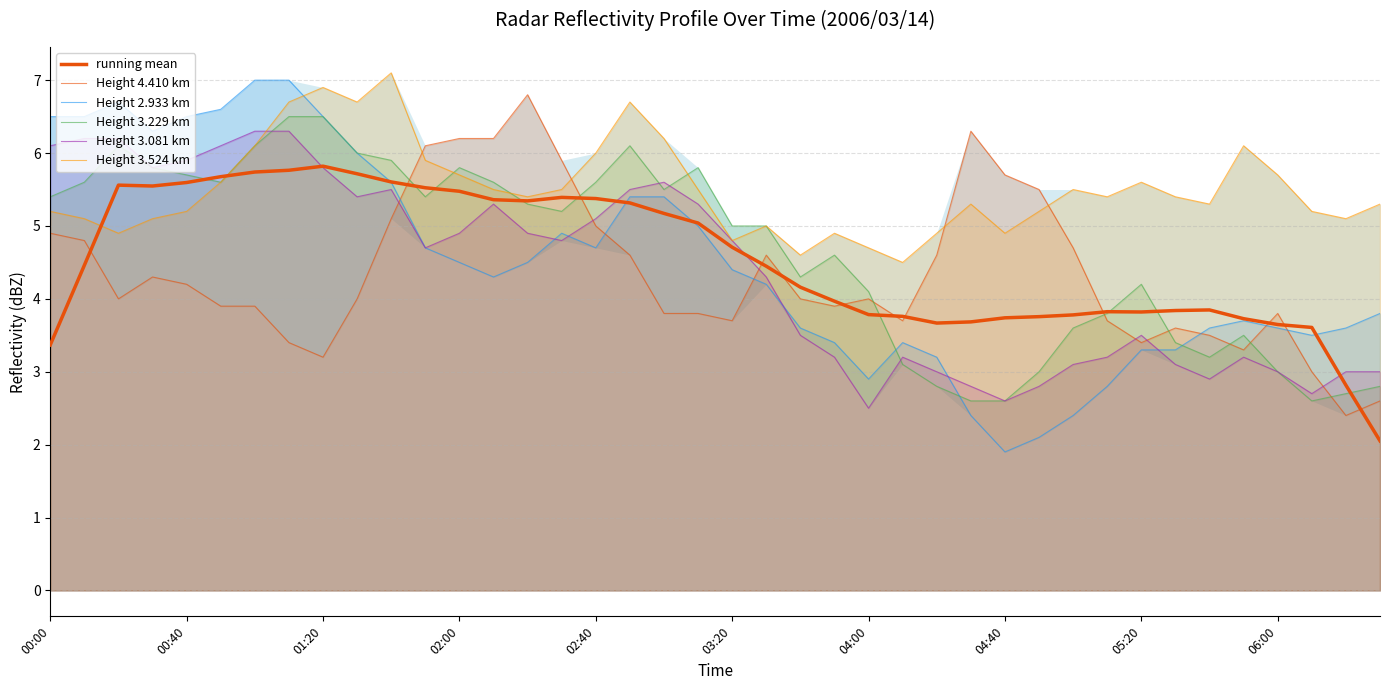

Rank the series by their maximum value, from highest to lowest.

Height 3.524 km, Height 2.933 km, Height 4.410 km, Height 3.229 km, Height 3.081 km, running mean